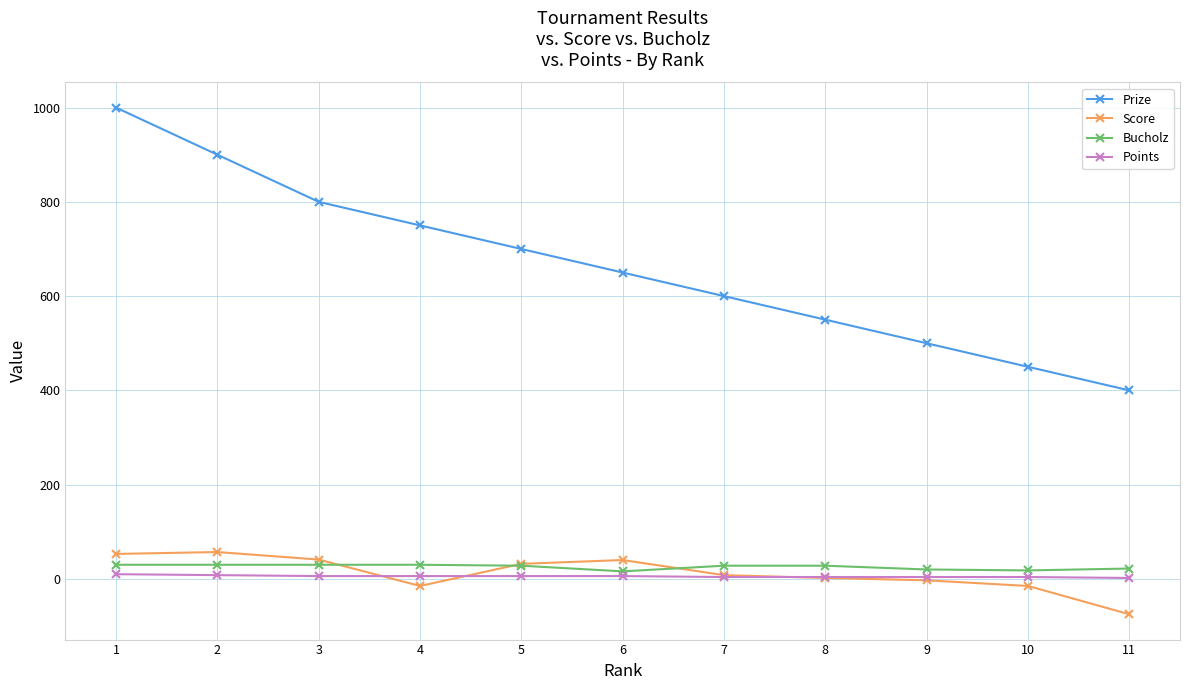

What is the minimum value shown in the chart?

-75